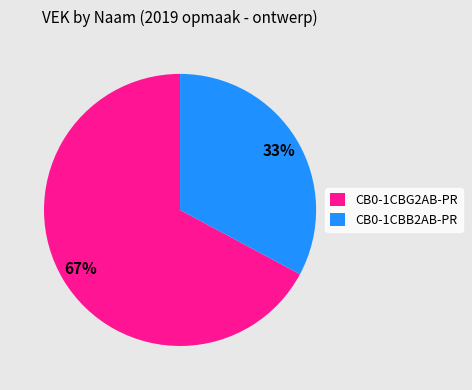

What is the largest slice in the pie chart?

CB0-1CBG2AB-PR